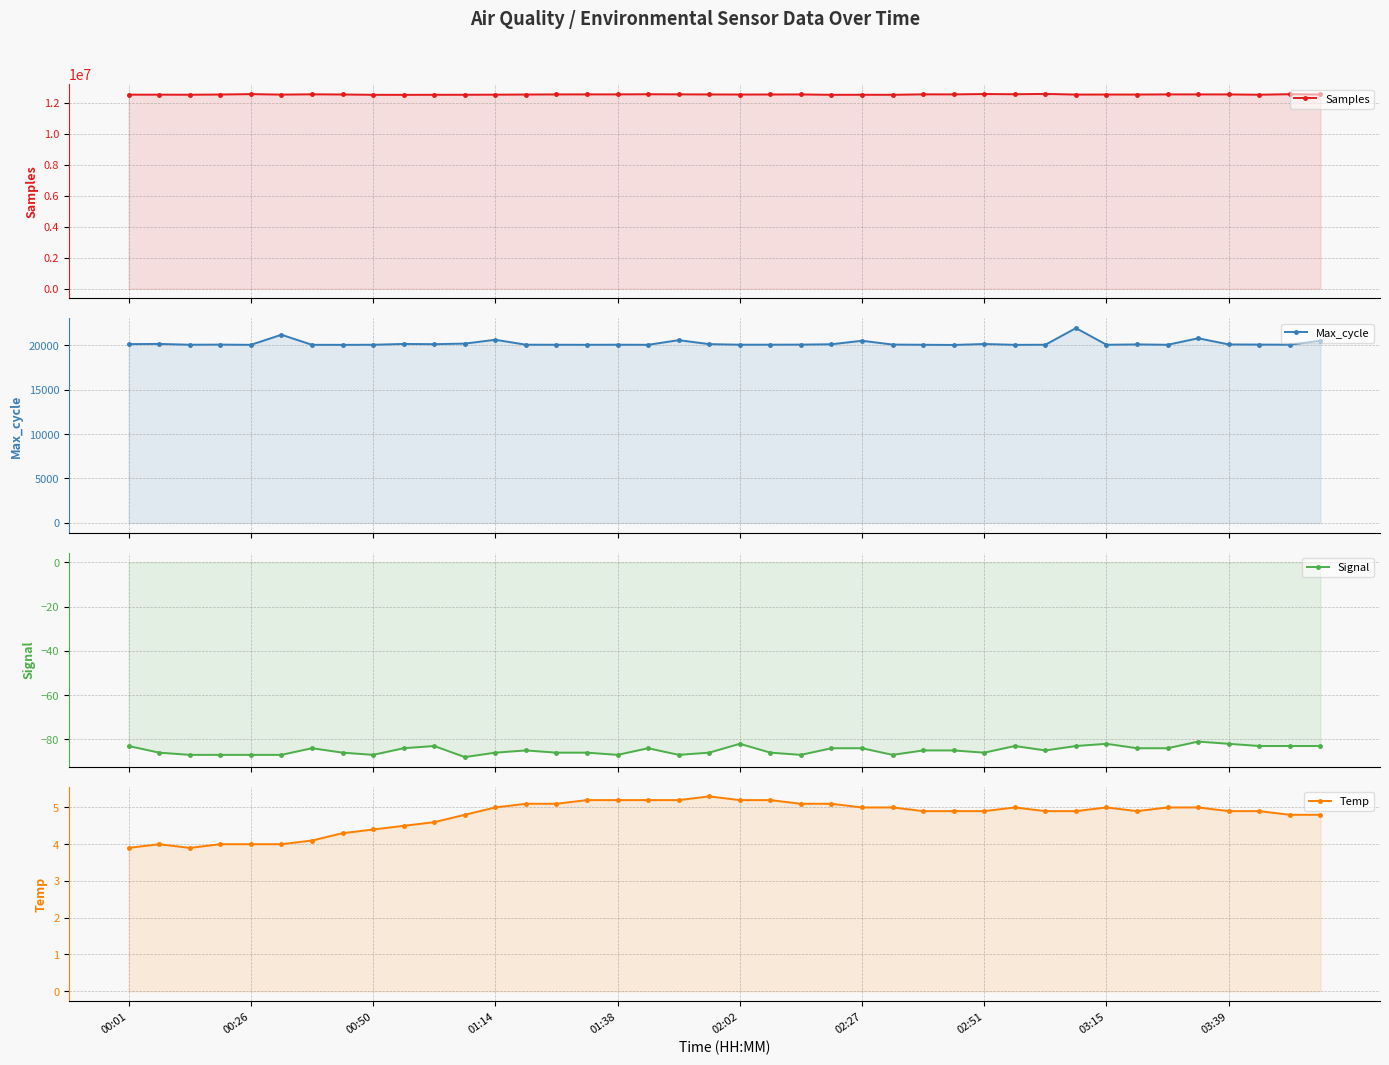

What is the value of the Temp point at the 9th from the left?

4.4